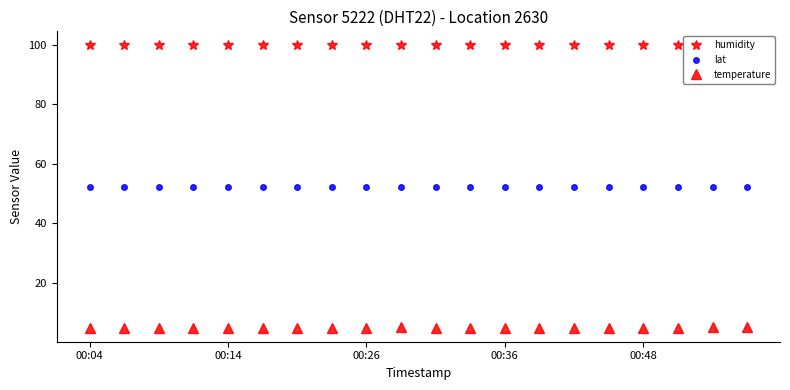

At which category is the sum across all series the highest?

9